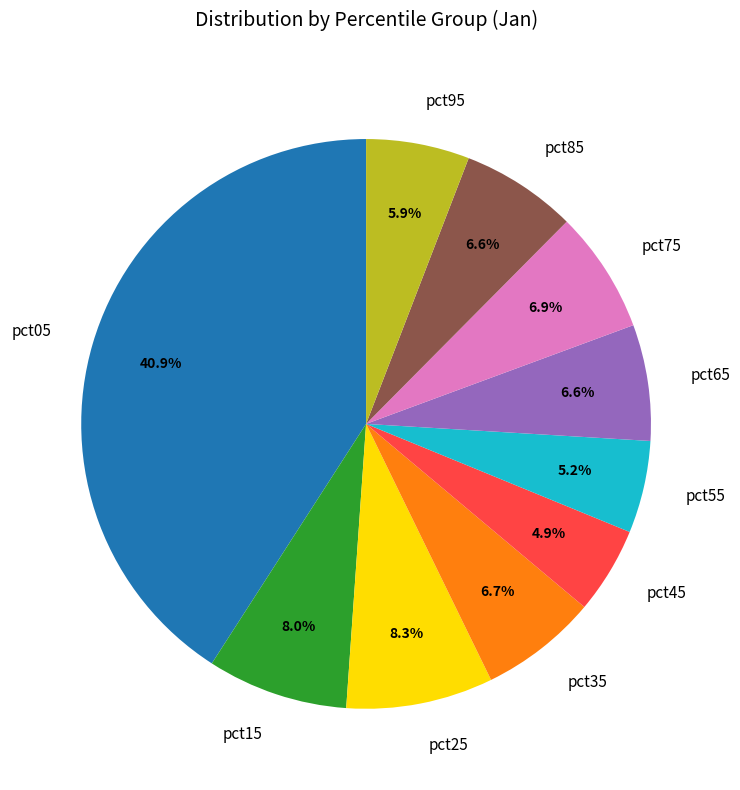

Between pct95 and pct55, which is larger?

pct95